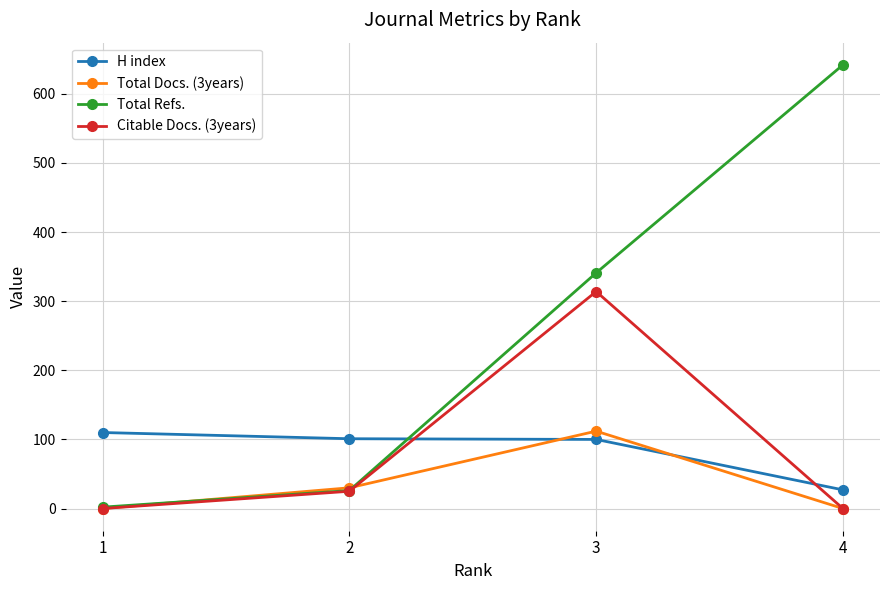

At which category is the sum across all series the highest?

3